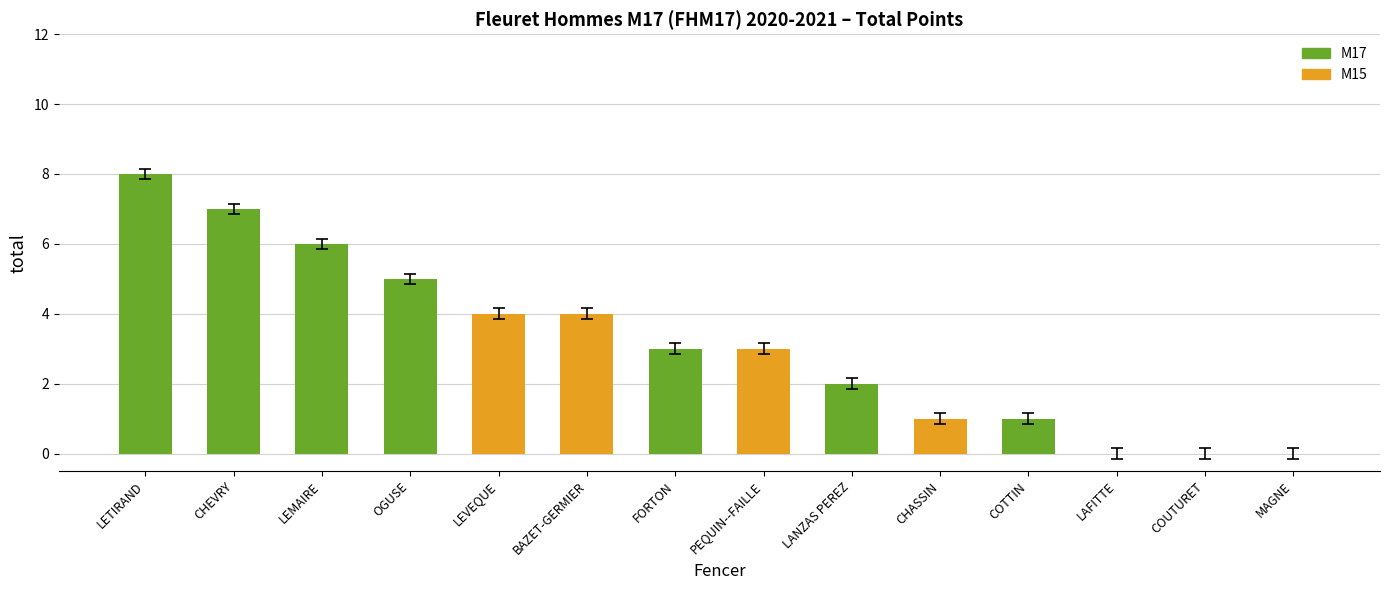

What is the approximate value at FORTON?

3